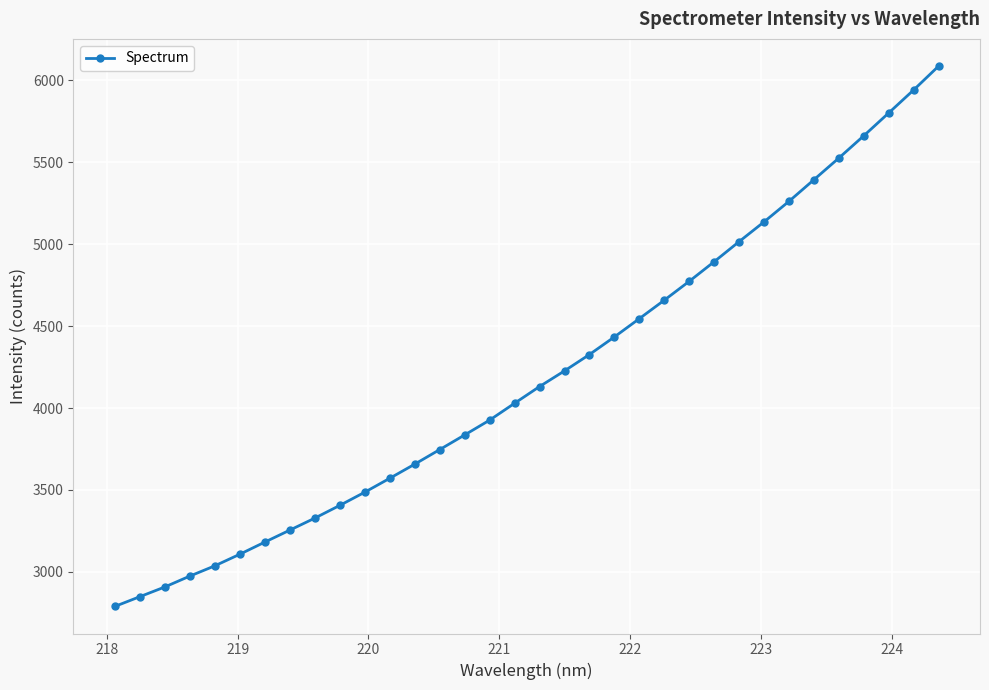

What is the value of the 12th point from the left?

3571.1